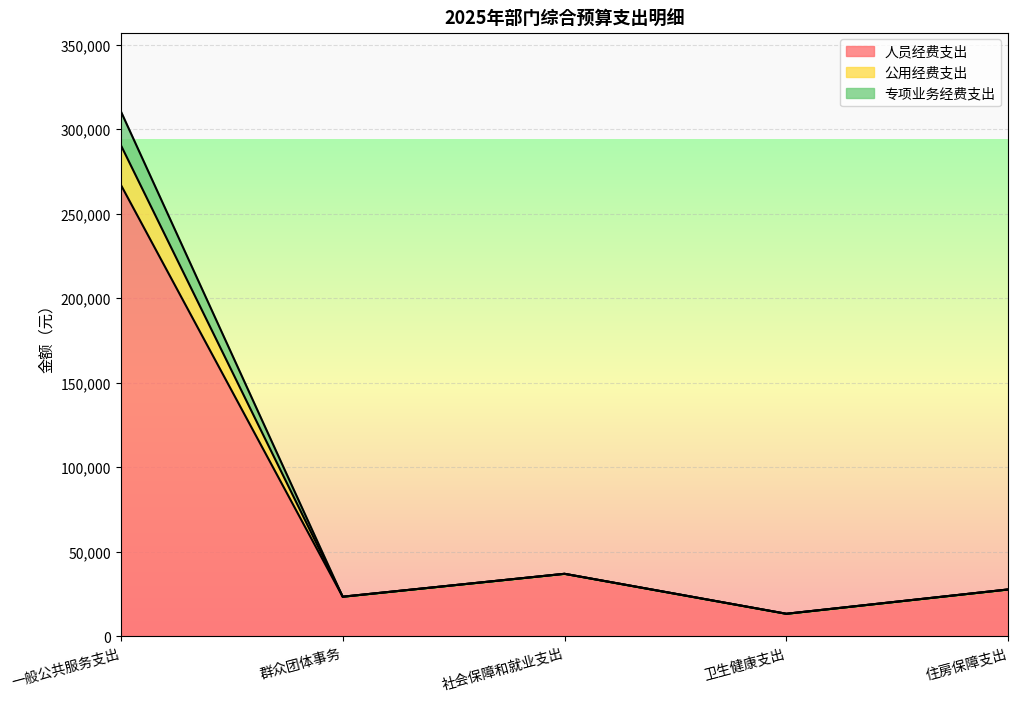

What is the highest value of the 人员经费支出 series?

267202